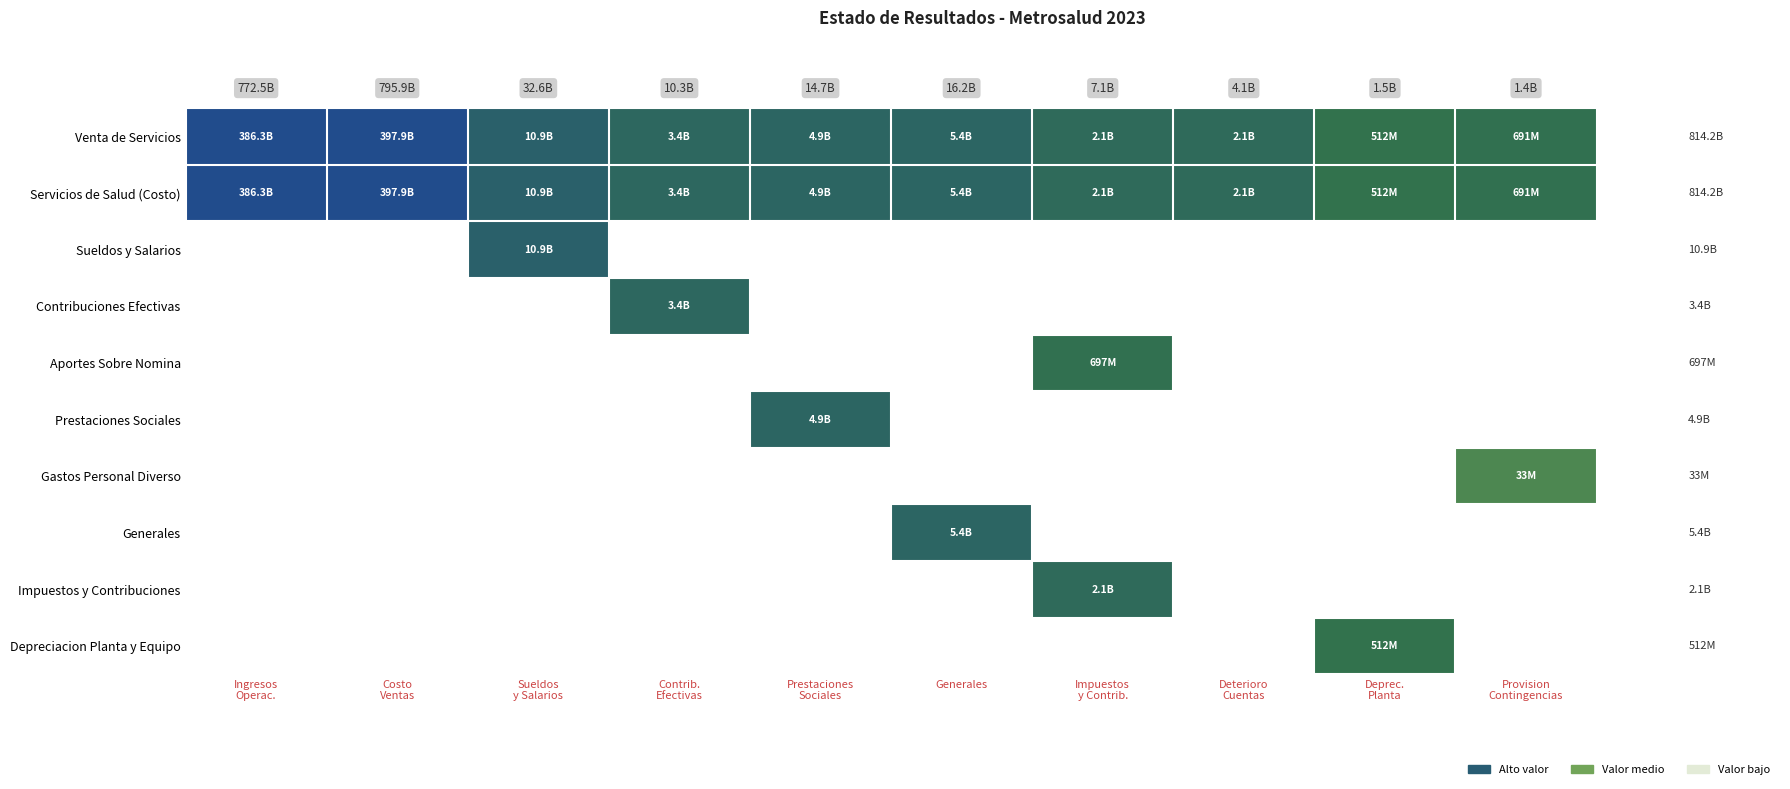

At Sueldos y Salarios, list the series in order from smallest to largest.

Contribuciones Efectivas, Aportes Sobre Nomina, Prestaciones Sociales, Gastos Personal Diverso, Generales, Impuestos y Contribuciones, Depreciacion Planta y Equipo, Venta de Servicios, Servicios de Salud (Costo), Sueldos y Salarios